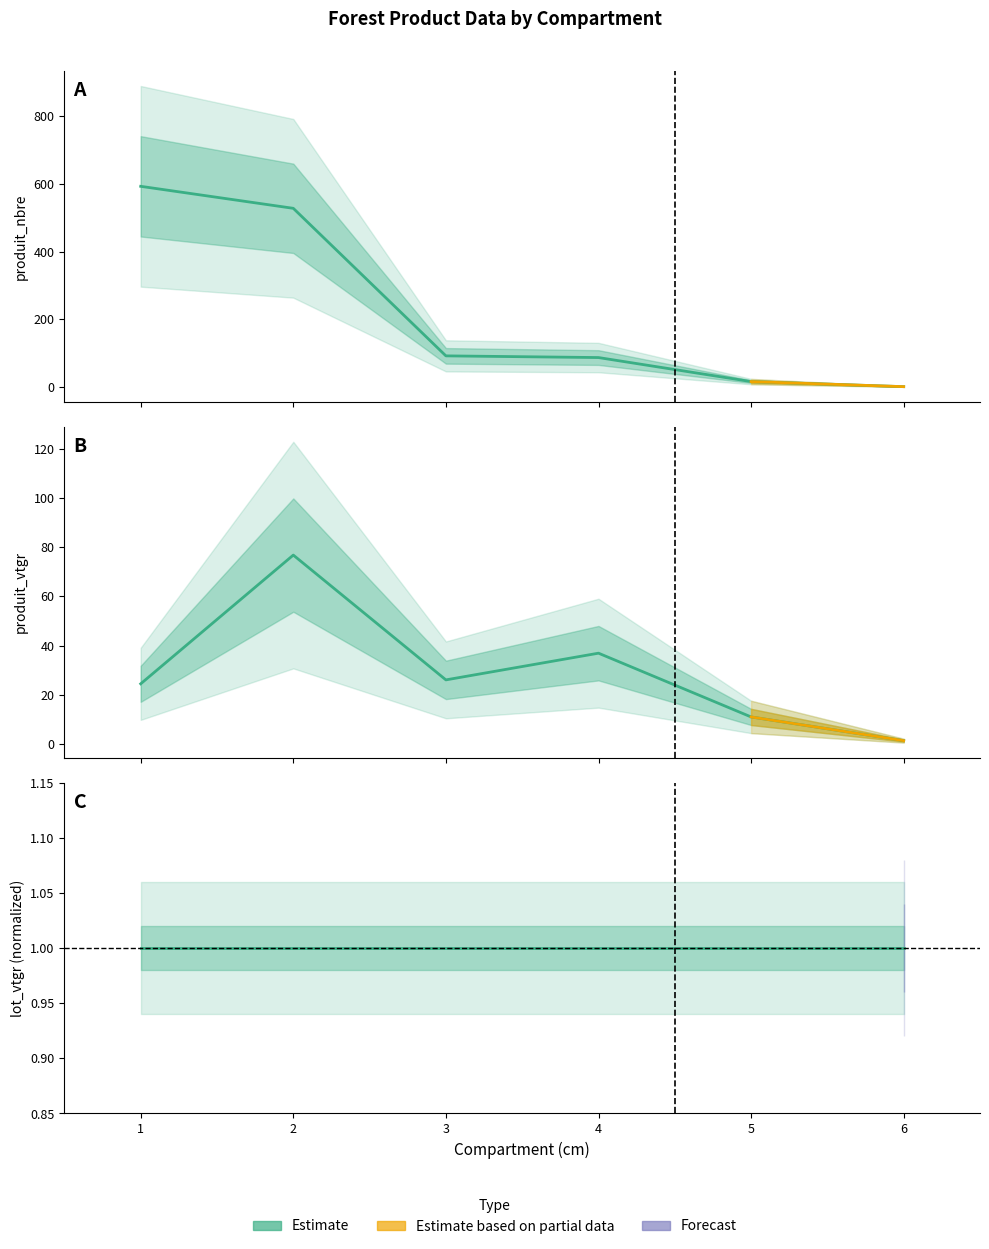

At which label does produit_vtgr first exceed 26?

2